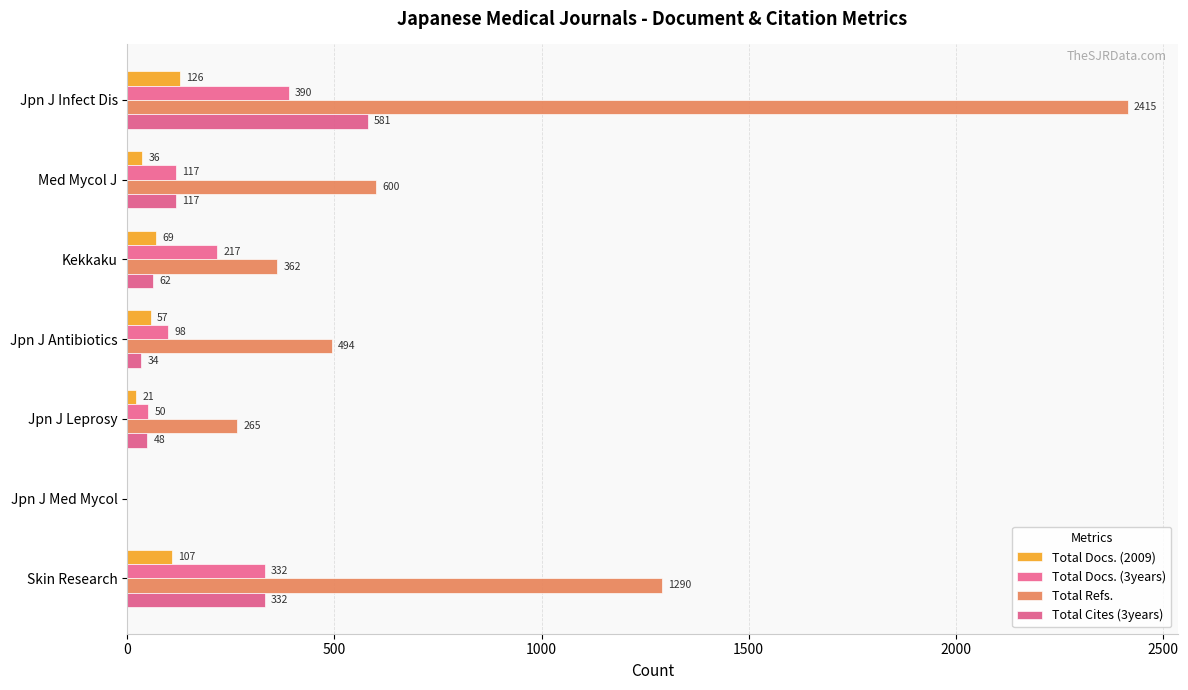

Count the number of categories in the chart.

7